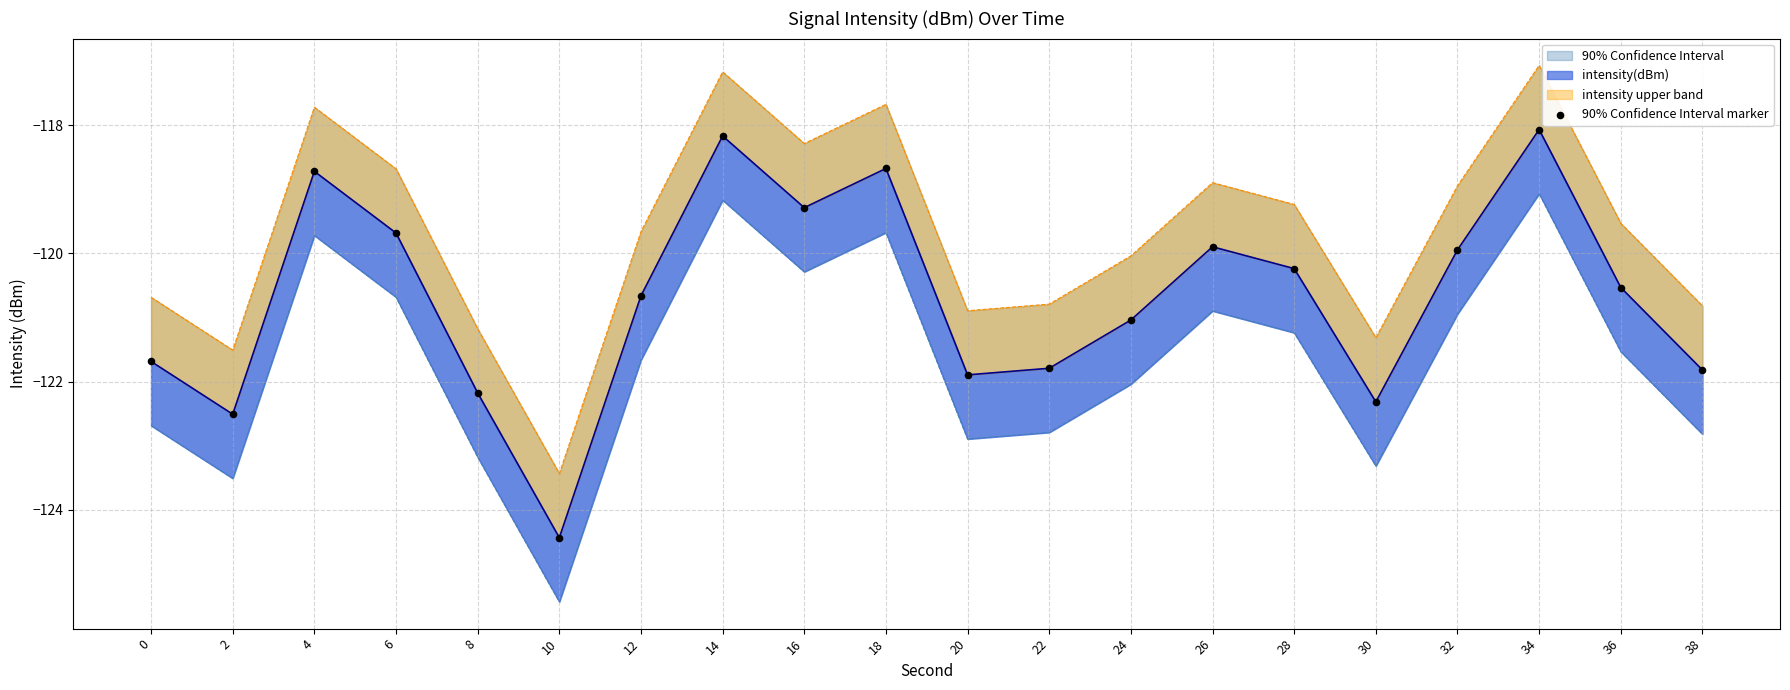

What is the change in value from 8 to 32?

+2.2